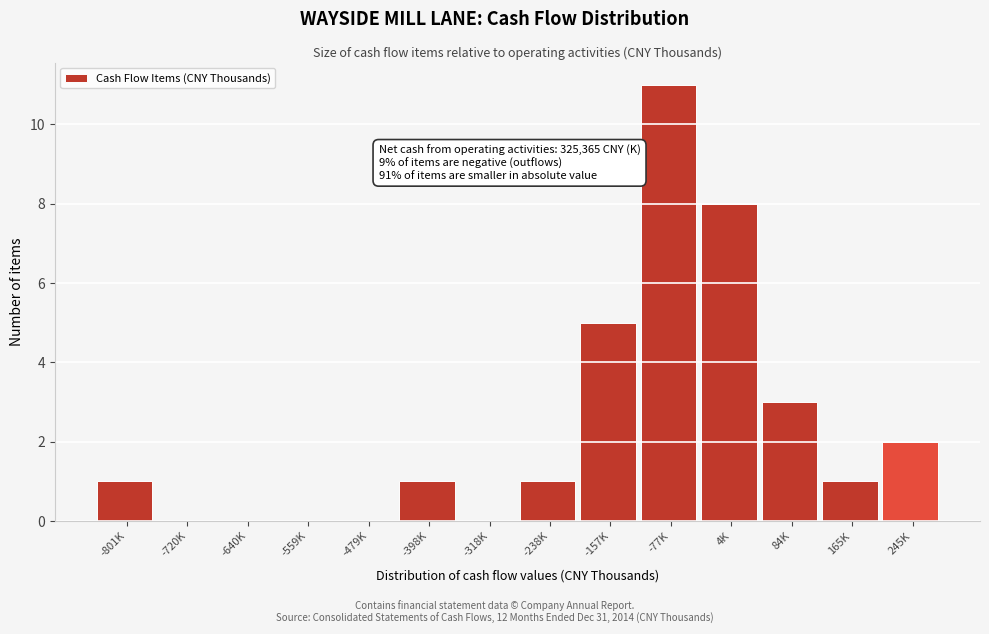

Reading right to left, extract all data points from this chart.

245K=2	165K=1	84K=3	4K=8	-77K=11	-157K=5	-238K=1	-318K=0	-398K=1	-479K=0	-559K=0	-640K=0	-720K=0	-801K=1